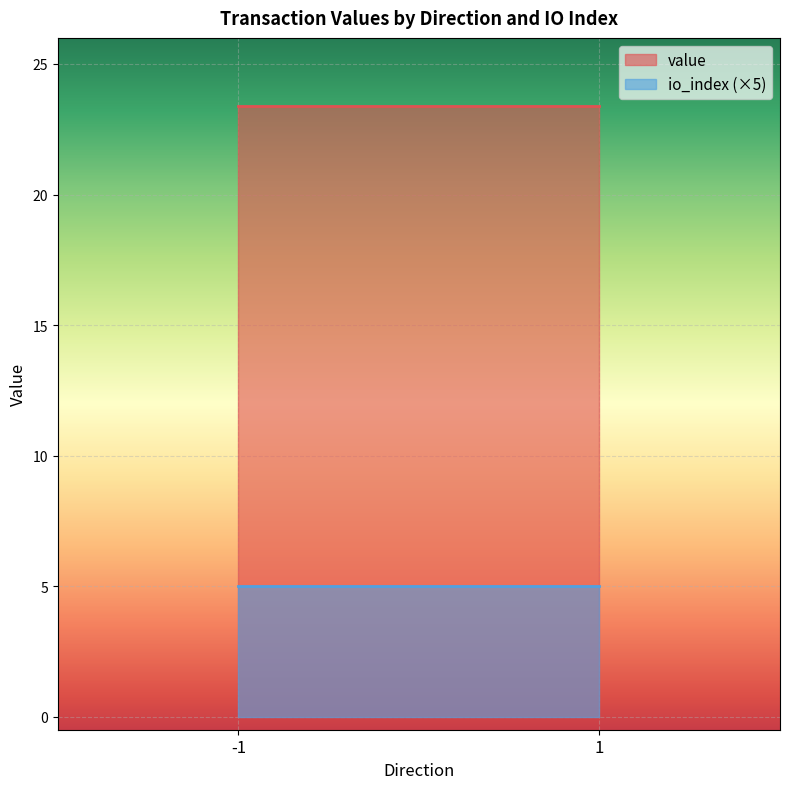

What is the minimum value shown in the chart?

5.0